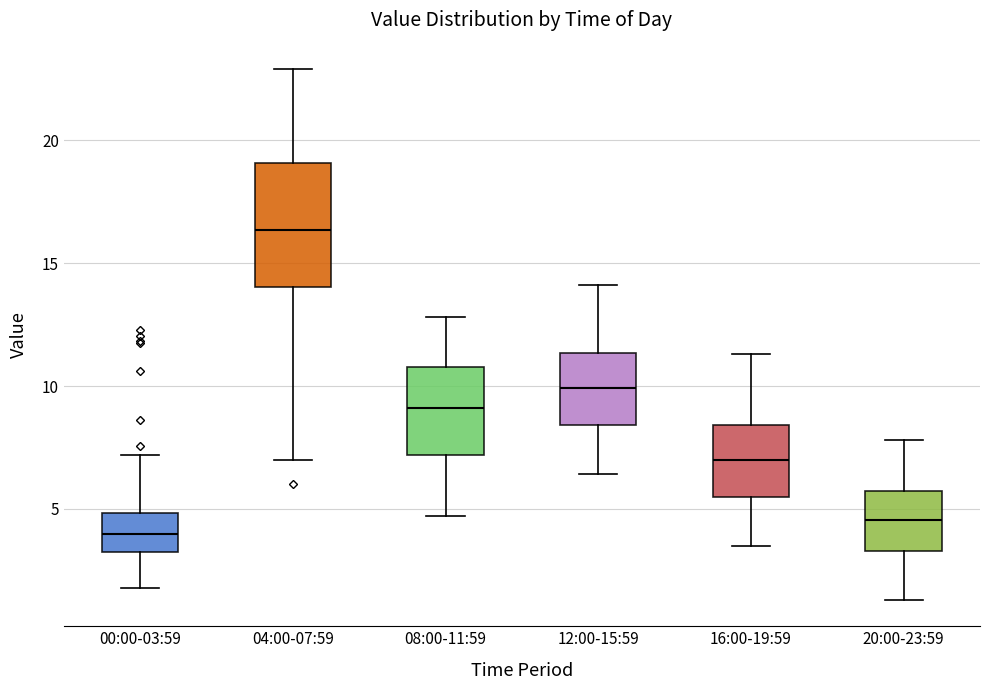

Where is the upper edge of the box for 00:00-03:59 on the y-axis? The values are not printed on the chart, so give them approximately, as read against the axis.

5.0